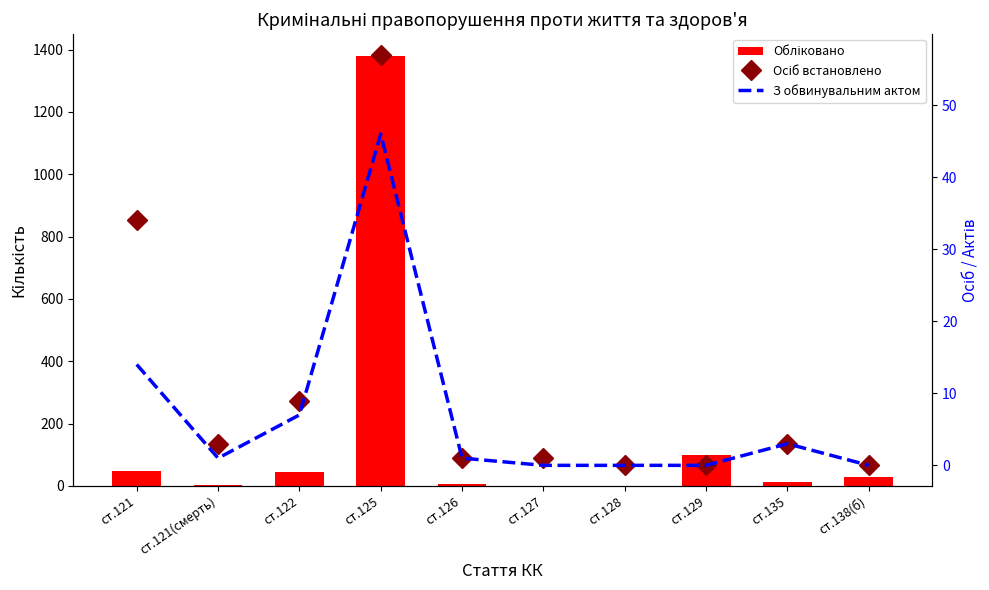

Rank the categories by З обвинувальним актом value from lowest to highest.

ст.127, ст.128, ст.129, ст.138(б), ст.121(смерть), ст.126, ст.135, ст.122, ст.121, ст.125